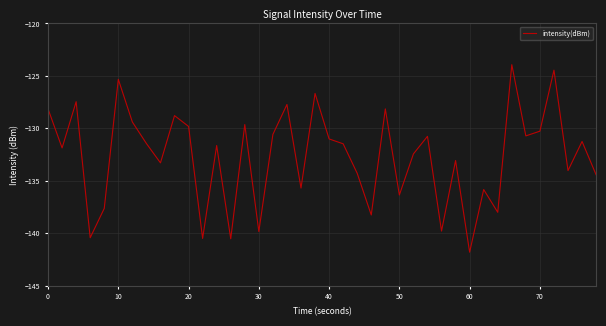

How many lines are shown in the chart?

1